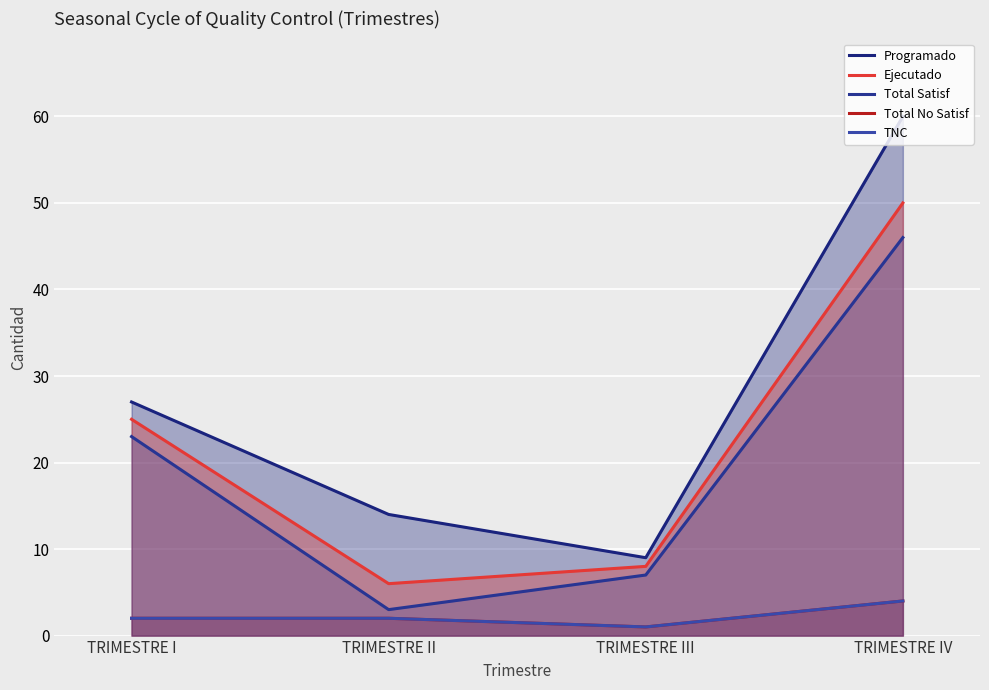

Reading left to right, what are all the values shown in this chart?

Programado: TRIMESTRE I=27	TRIMESTRE II=14	TRIMESTRE III=9	TRIMESTRE IV=60
Ejecutado: TRIMESTRE I=25	TRIMESTRE II=6	TRIMESTRE III=8	TRIMESTRE IV=50
Total Satisf: TRIMESTRE I=23	TRIMESTRE II=3	TRIMESTRE III=7	TRIMESTRE IV=46
Total No Satisf: TRIMESTRE I=2	TRIMESTRE II=2	TRIMESTRE III=1	TRIMESTRE IV=4
TNC: TRIMESTRE I=2	TRIMESTRE II=2	TRIMESTRE III=1	TRIMESTRE IV=4